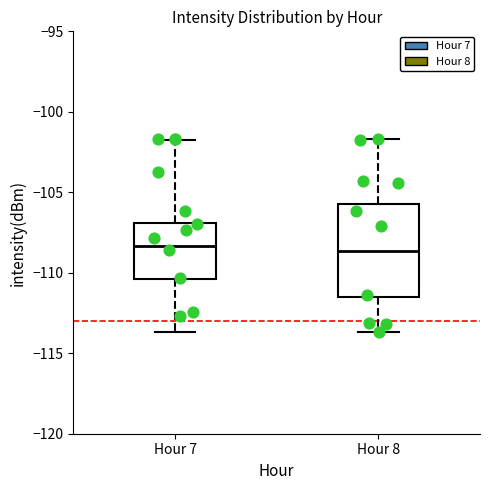

Which box is the tallest, from its lower edge to its upper edge?

Hour 8